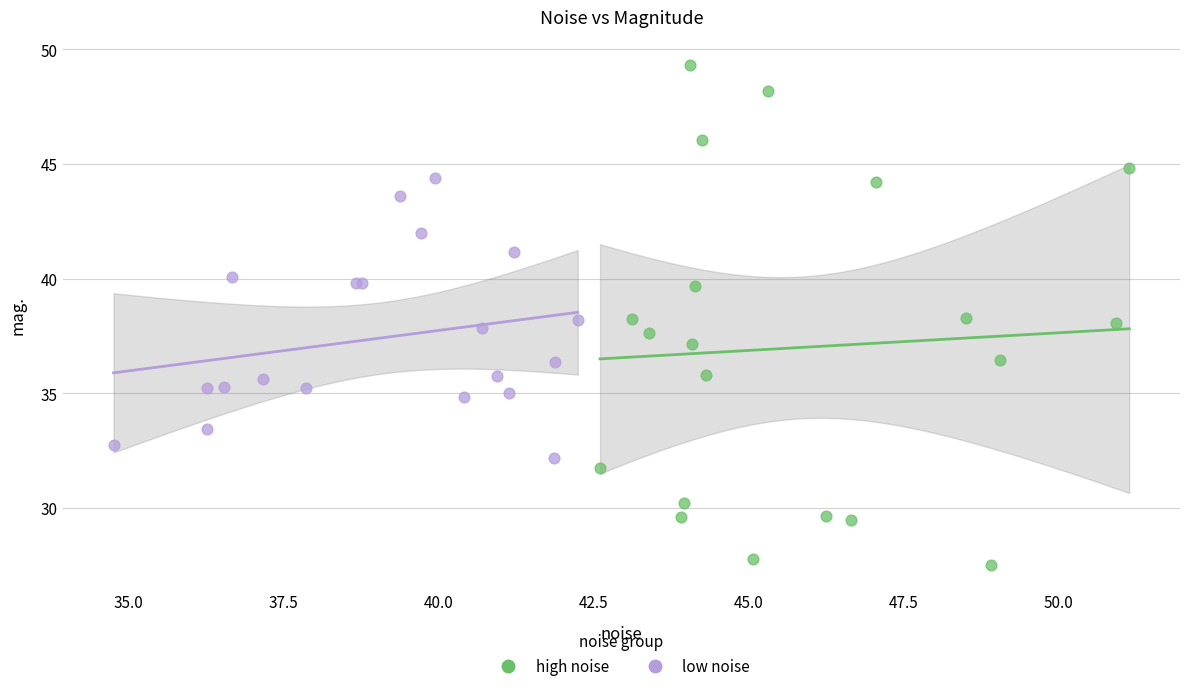

What are all the series names shown in the legend?

high noise, low noise